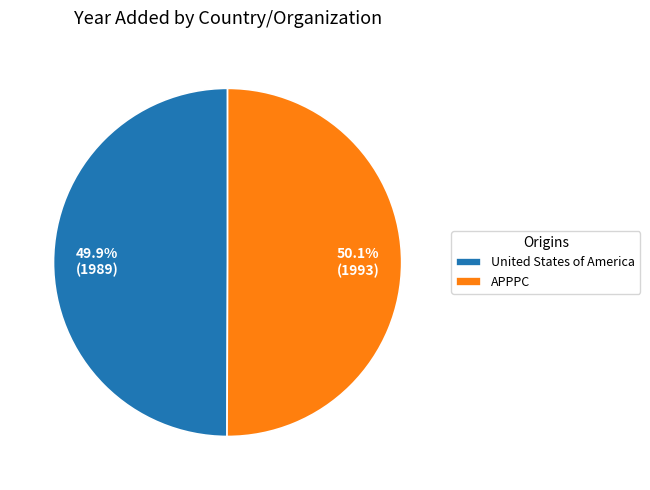

To the nearest percent, what is the combined percentage of APPPC and United States of America?

100%